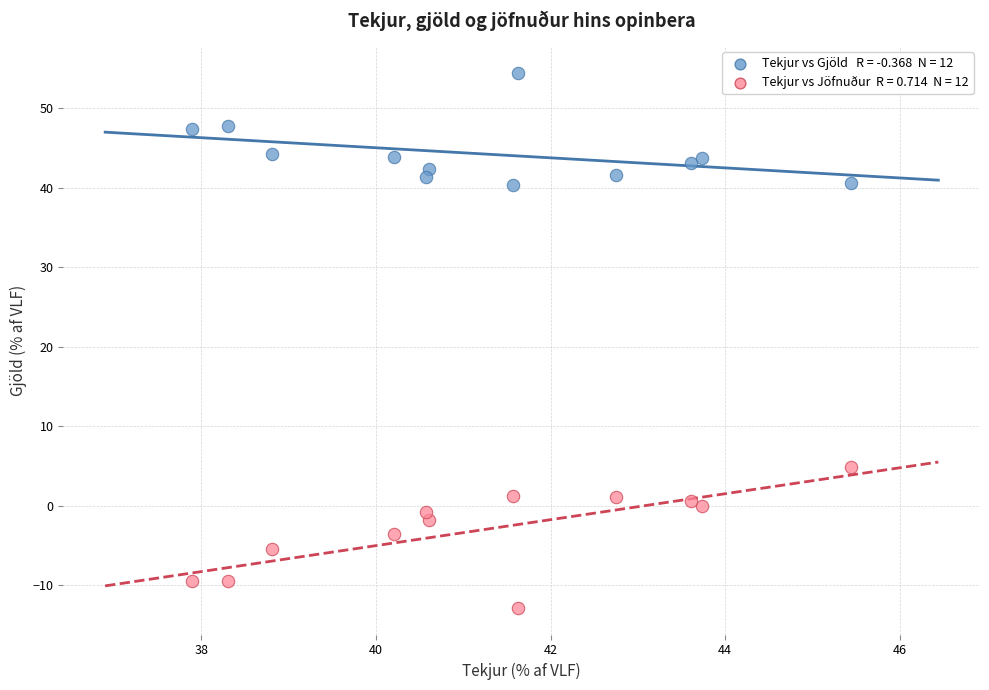

Across all data points, what is the range of X values (max minus min)?

7.5